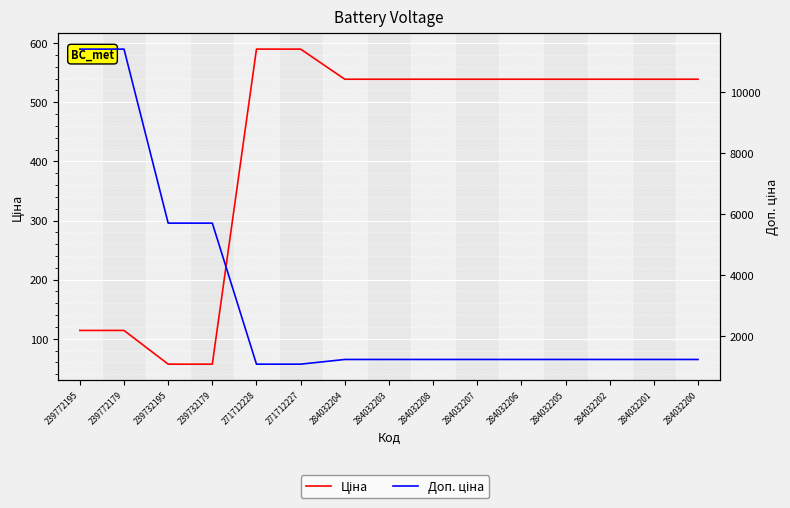

What is the sum of the Доп. ціна values at 284032204 and 284032206?

2470.8